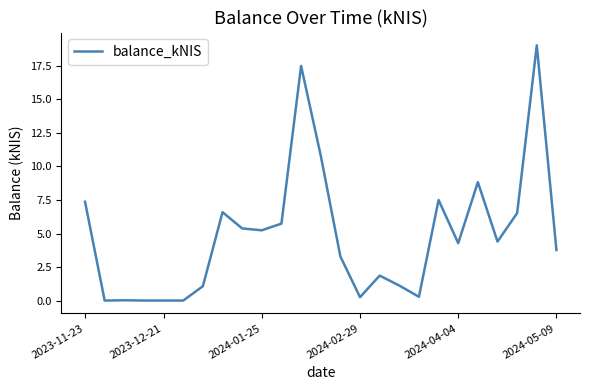

How many lines are shown in the chart?

1